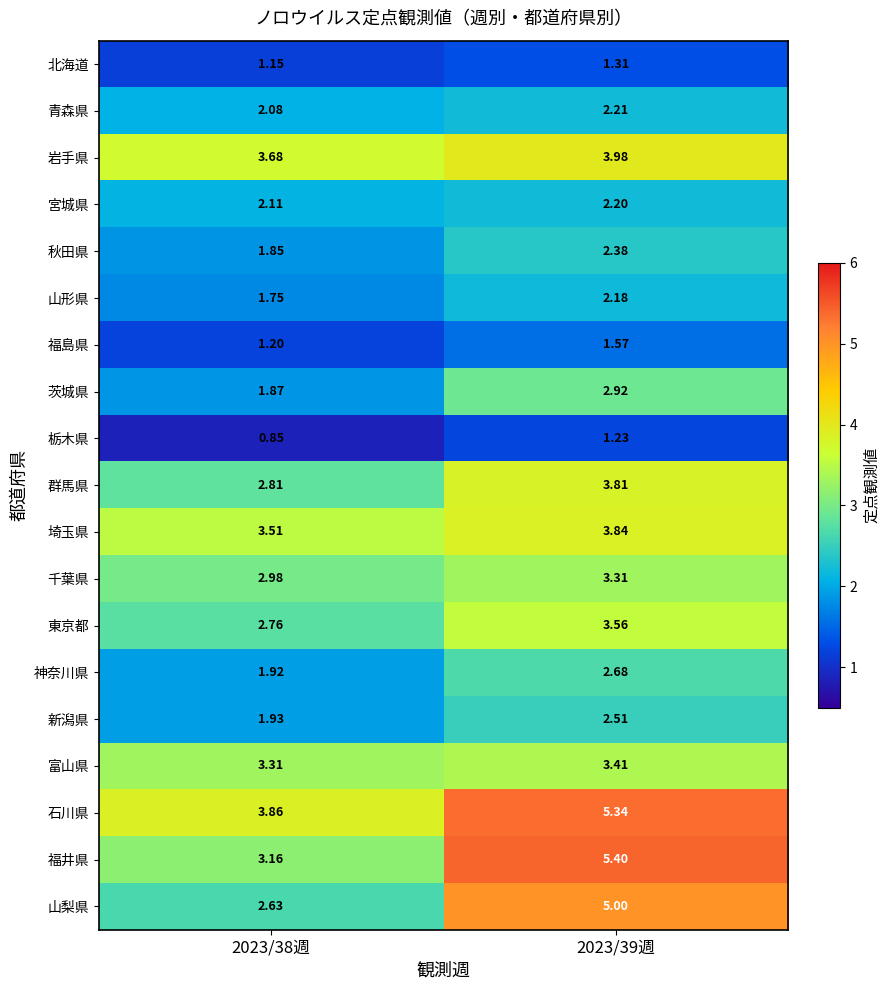

Rank the series at 2023/38週 from highest to lowest value.

石川県, 岩手県, 埼玉県, 富山県, 福井県, 千葉県, 群馬県, 東京都, 山梨県, 宮城県, 青森県, 新潟県, 神奈川県, 茨城県, 秋田県, 山形県, 福島県, 北海道, 栃木県